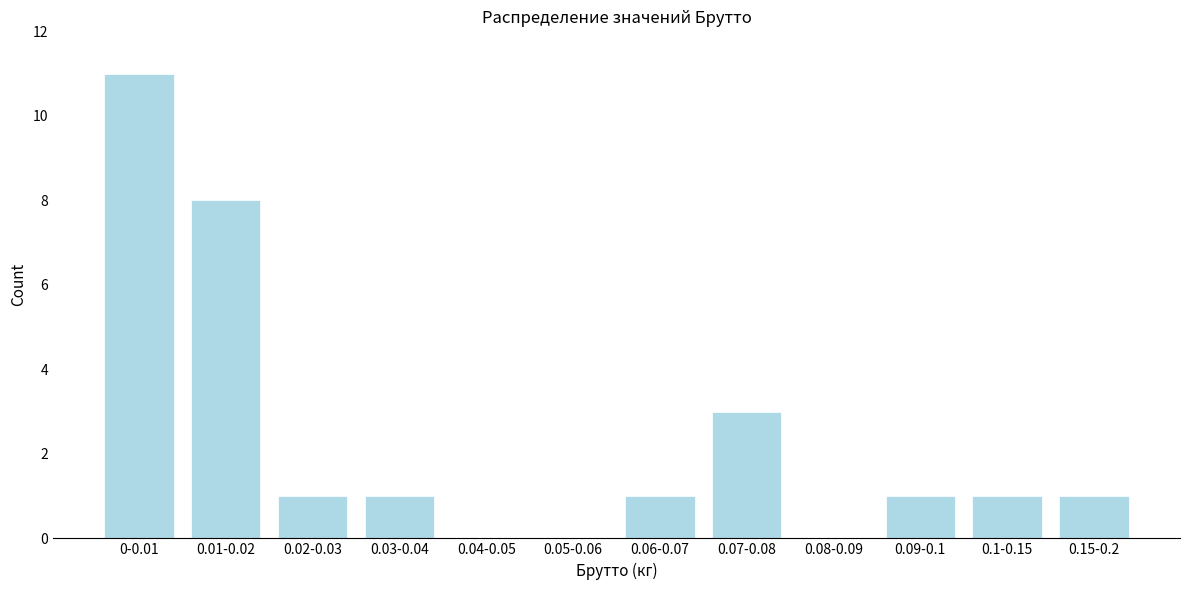

Reading left to right, transcribe all the data shown in this chart.

0-0.01=11	0.01-0.02=8	0.02-0.03=1	0.03-0.04=1	0.04-0.05=0	0.05-0.06=0	0.06-0.07=1	0.07-0.08=3	0.08-0.09=0	0.09-0.1=1	0.1-0.15=1	0.15-0.2=1